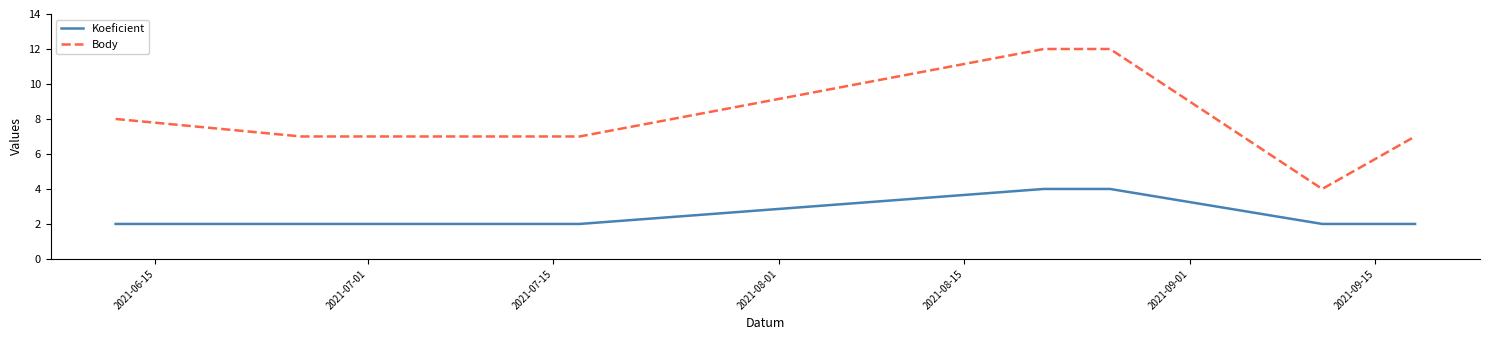

Which series has the largest total across all categories?

Body